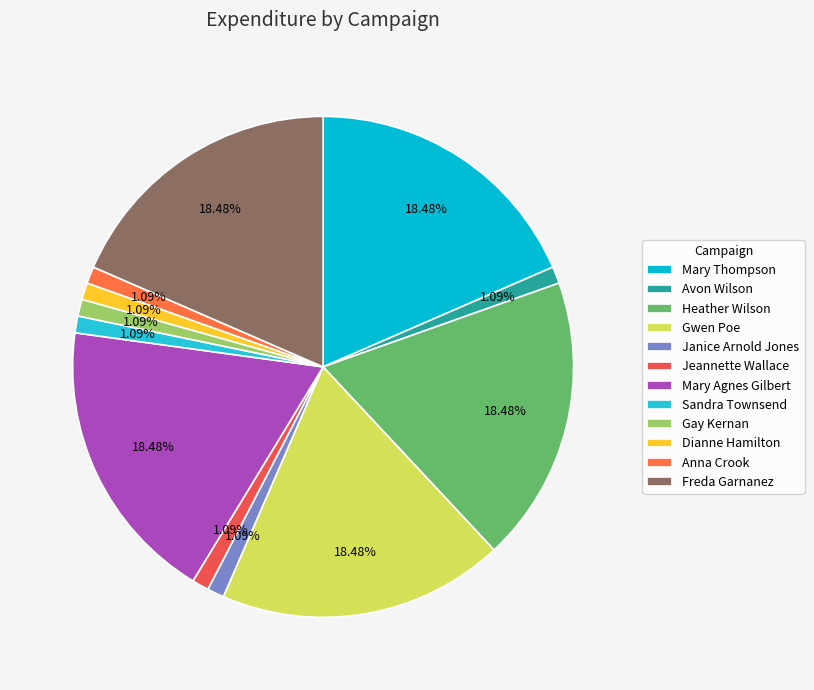

Is there any slice that represents more than half of the pie?

No